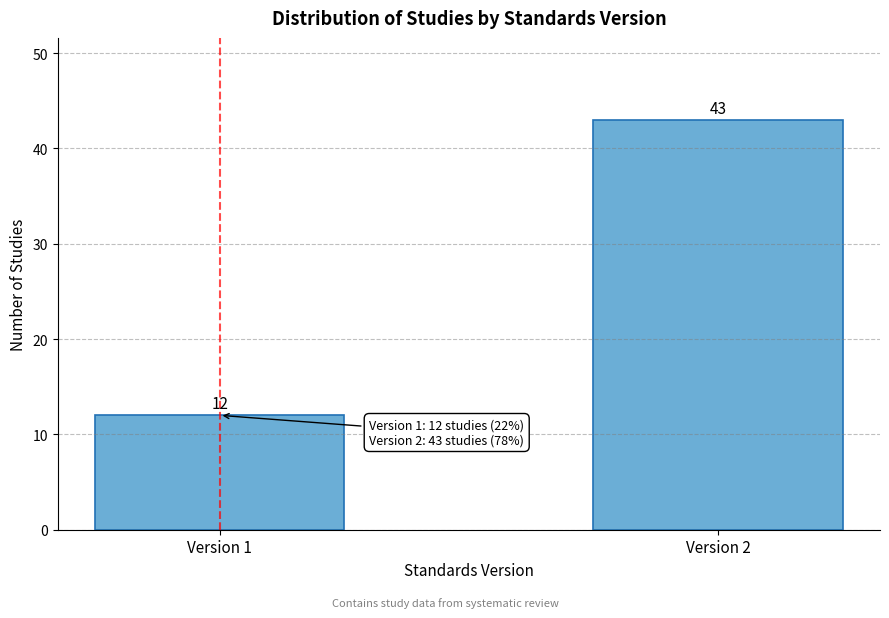

Reading left to right, what are all the values shown in this chart?

12	43